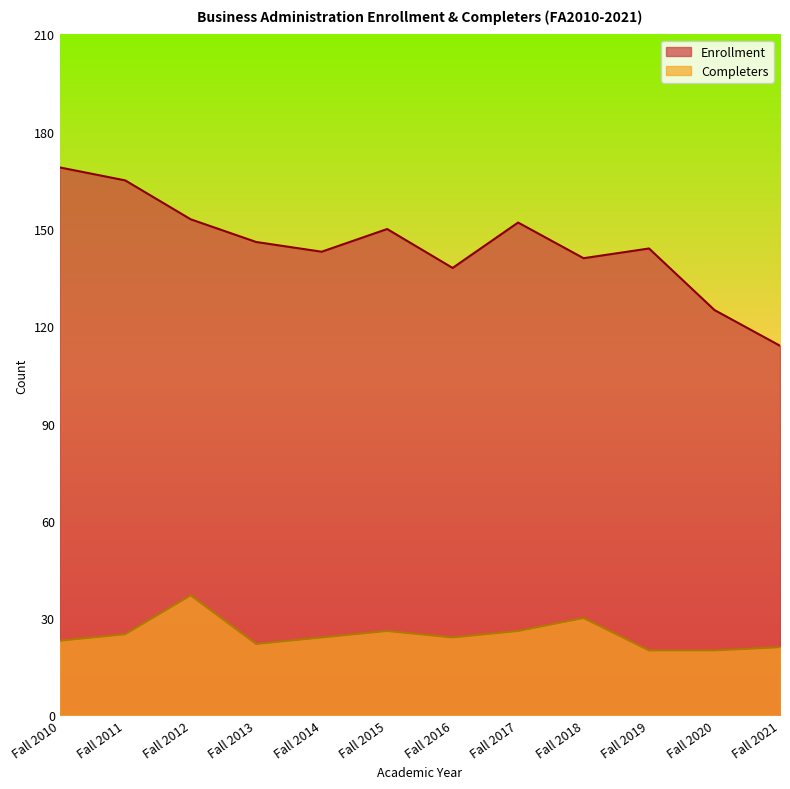

How many data points does each series have?

12